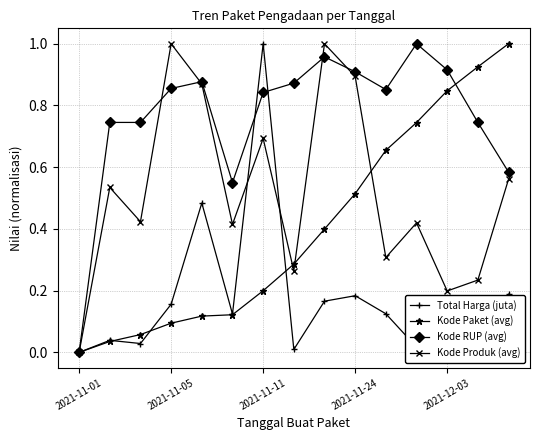

Which series has the largest total across all categories?

Kode RUP (avg)